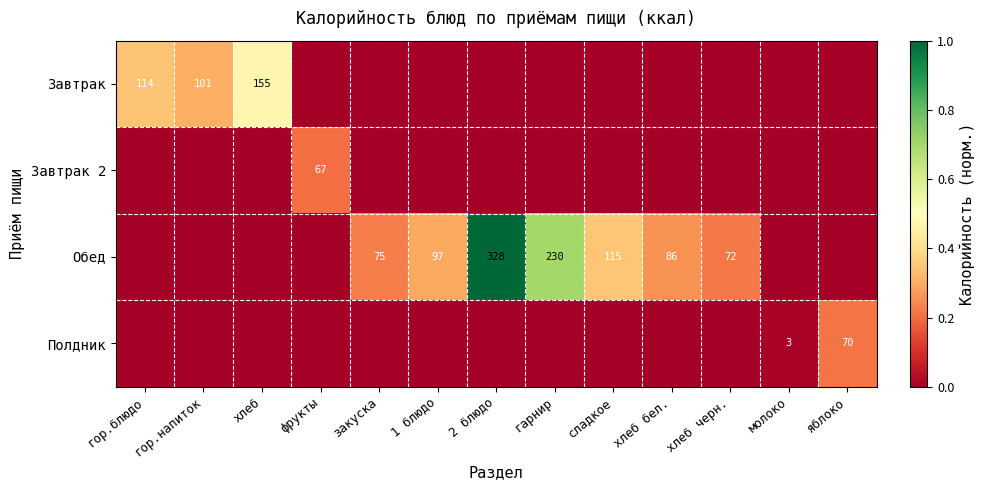

True or false: Обед has a value of 97 at 1 блюдо.

True